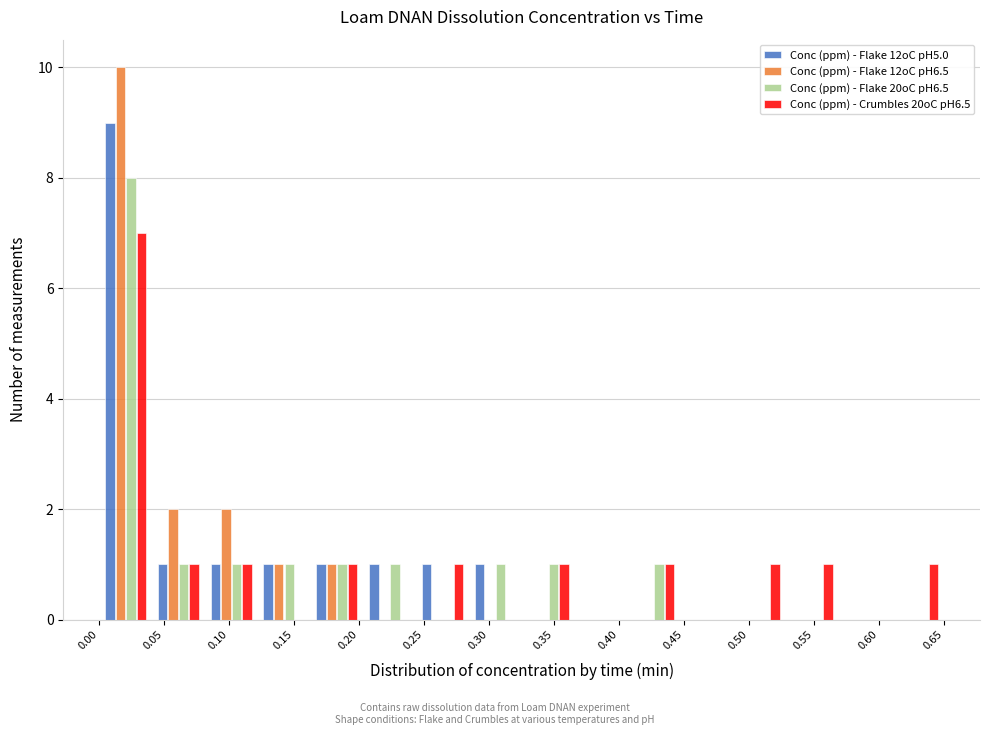

Reading left to right, list every range on the x-axis with the height of the bar of each series over it. Neither the bar edges nor the heights are printed on the chart, so give them approximately, as read against the axes.

0.000 to 0.040: Conc (ppm) - Flake 12oC pH5.0=9	Conc (ppm) - Flake 12oC pH6.5=10	Conc (ppm) - Flake 20oC pH6.5=8	Conc (ppm) - Crumbles 20oC pH6.5=7
0.040 to 0.080: Conc (ppm) - Flake 12oC pH5.0=1	Conc (ppm) - Flake 12oC pH6.5=2	Conc (ppm) - Flake 20oC pH6.5=1	Conc (ppm) - Crumbles 20oC pH6.5=1
0.080 to 0.120: Conc (ppm) - Flake 12oC pH5.0=1	Conc (ppm) - Flake 12oC pH6.5=2	Conc (ppm) - Flake 20oC pH6.5=1	Conc (ppm) - Crumbles 20oC pH6.5=1
0.120 to 0.165: Conc (ppm) - Flake 12oC pH5.0=1	Conc (ppm) - Flake 12oC pH6.5=1	Conc (ppm) - Flake 20oC pH6.5=1	Conc (ppm) - Crumbles 20oC pH6.5=0
0.165 to 0.205: Conc (ppm) - Flake 12oC pH5.0=1	Conc (ppm) - Flake 12oC pH6.5=1	Conc (ppm) - Flake 20oC pH6.5=1	Conc (ppm) - Crumbles 20oC pH6.5=1
0.205 to 0.245: Conc (ppm) - Flake 12oC pH5.0=1	Conc (ppm) - Flake 12oC pH6.5=0	Conc (ppm) - Flake 20oC pH6.5=1	Conc (ppm) - Crumbles 20oC pH6.5=0
0.245 to 0.285: Conc (ppm) - Flake 12oC pH5.0=1	Conc (ppm) - Flake 12oC pH6.5=0	Conc (ppm) - Flake 20oC pH6.5=0	Conc (ppm) - Crumbles 20oC pH6.5=1
0.285 to 0.325: Conc (ppm) - Flake 12oC pH5.0=1	Conc (ppm) - Flake 12oC pH6.5=0	Conc (ppm) - Flake 20oC pH6.5=1	Conc (ppm) - Crumbles 20oC pH6.5=0
0.325 to 0.365: Conc (ppm) - Flake 12oC pH5.0=0	Conc (ppm) - Flake 12oC pH6.5=0	Conc (ppm) - Flake 20oC pH6.5=1	Conc (ppm) - Crumbles 20oC pH6.5=1
0.365 to 0.405: Conc (ppm) - Flake 12oC pH5.0=0	Conc (ppm) - Flake 12oC pH6.5=0	Conc (ppm) - Flake 20oC pH6.5=0	Conc (ppm) - Crumbles 20oC pH6.5=0
0.405 to 0.445: Conc (ppm) - Flake 12oC pH5.0=0	Conc (ppm) - Flake 12oC pH6.5=0	Conc (ppm) - Flake 20oC pH6.5=1	Conc (ppm) - Crumbles 20oC pH6.5=1
0.445 to 0.490: Conc (ppm) - Flake 12oC pH5.0=0	Conc (ppm) - Flake 12oC pH6.5=0	Conc (ppm) - Flake 20oC pH6.5=0	Conc (ppm) - Crumbles 20oC pH6.5=0
0.490 to 0.530: Conc (ppm) - Flake 12oC pH5.0=0	Conc (ppm) - Flake 12oC pH6.5=0	Conc (ppm) - Flake 20oC pH6.5=0	Conc (ppm) - Crumbles 20oC pH6.5=1
0.530 to 0.570: Conc (ppm) - Flake 12oC pH5.0=0	Conc (ppm) - Flake 12oC pH6.5=0	Conc (ppm) - Flake 20oC pH6.5=0	Conc (ppm) - Crumbles 20oC pH6.5=1
0.570 to 0.610: Conc (ppm) - Flake 12oC pH5.0=0	Conc (ppm) - Flake 12oC pH6.5=0	Conc (ppm) - Flake 20oC pH6.5=0	Conc (ppm) - Crumbles 20oC pH6.5=0
0.610 to 0.650: Conc (ppm) - Flake 12oC pH5.0=0	Conc (ppm) - Flake 12oC pH6.5=0	Conc (ppm) - Flake 20oC pH6.5=0	Conc (ppm) - Crumbles 20oC pH6.5=1